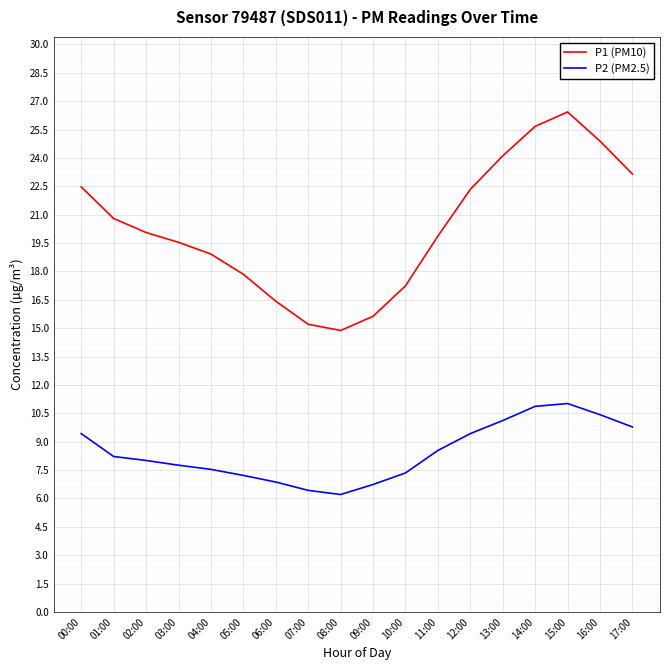

Does the chart display data point markers on the line(s)?

No